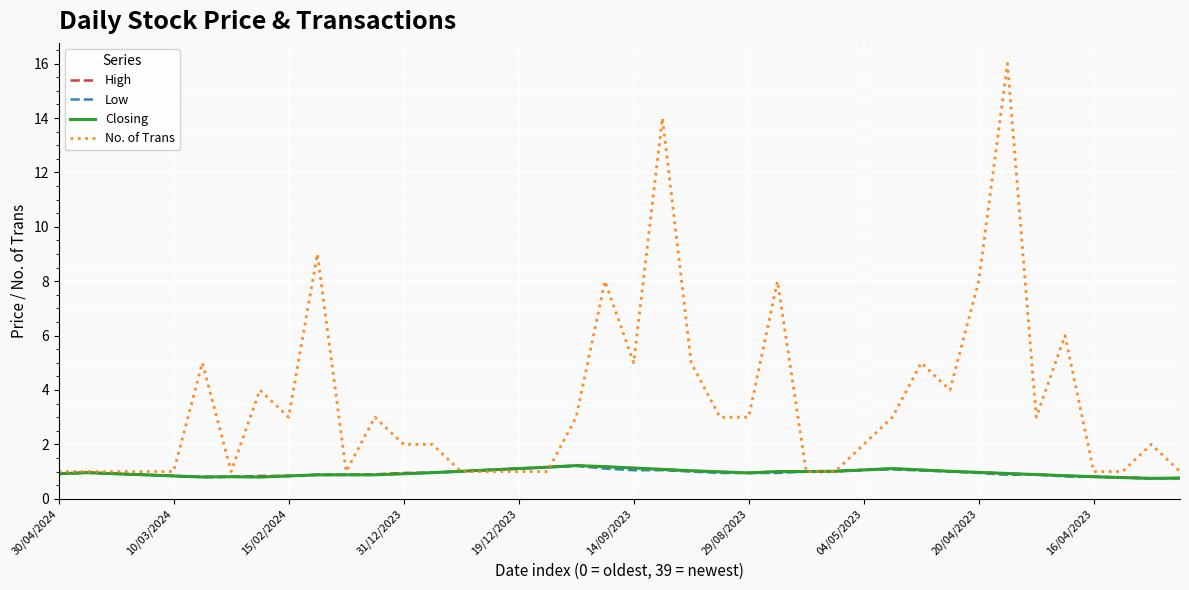

Which series has the largest range (max minus min)?

No. of Trans